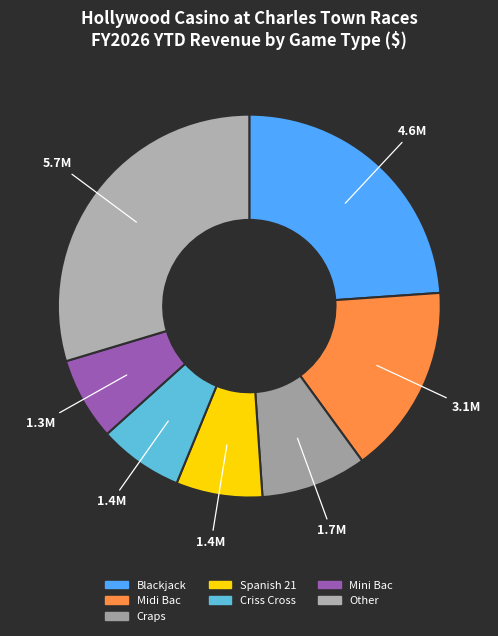

How many slices are in this pie chart?

7